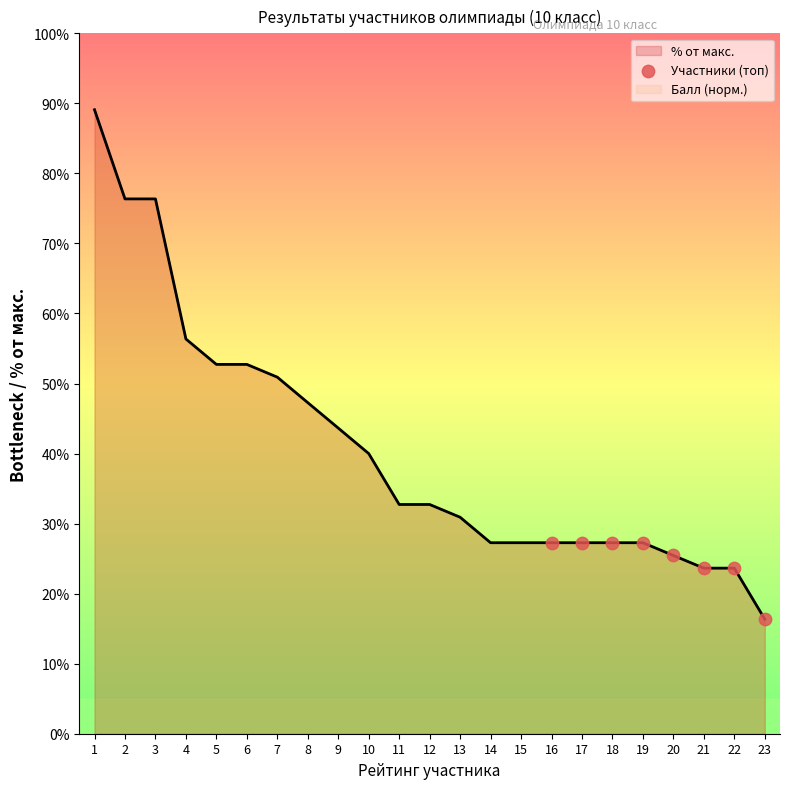

The % от макс. series shows 12.1 at 13. True or false?

False